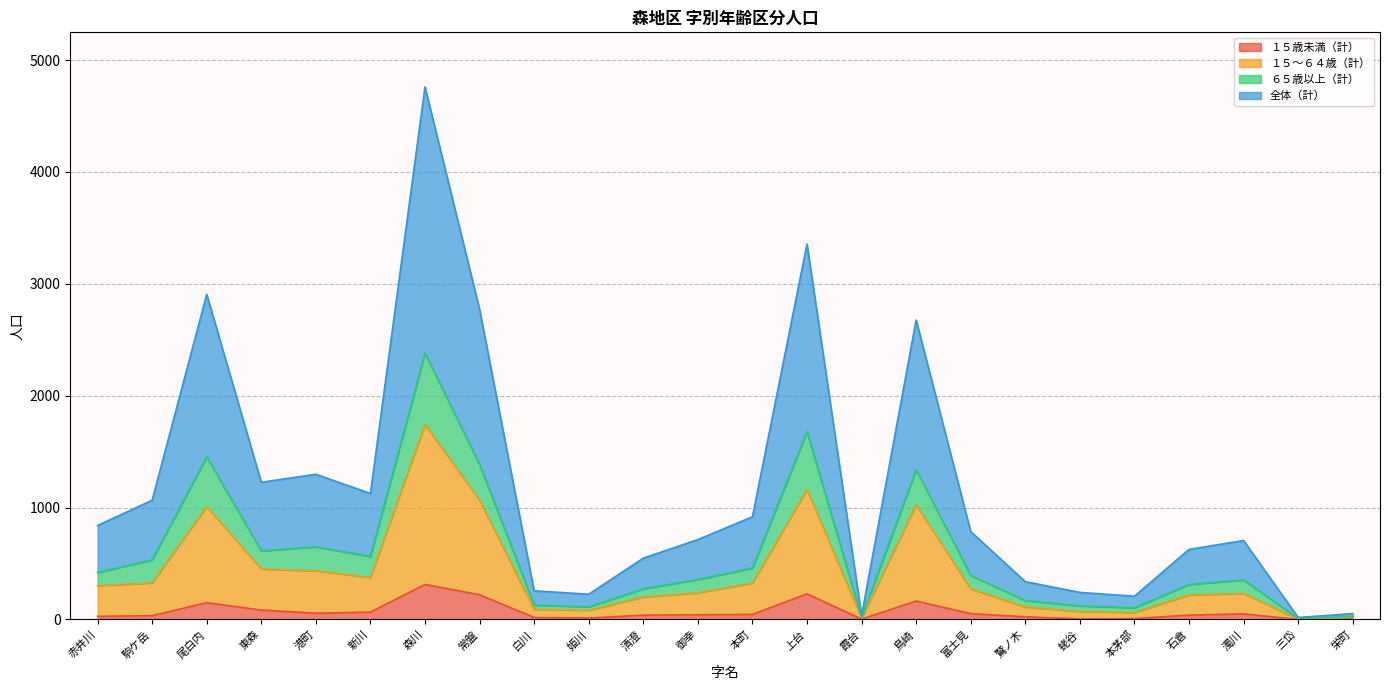

What is the total value across all series at 常盤?

2772